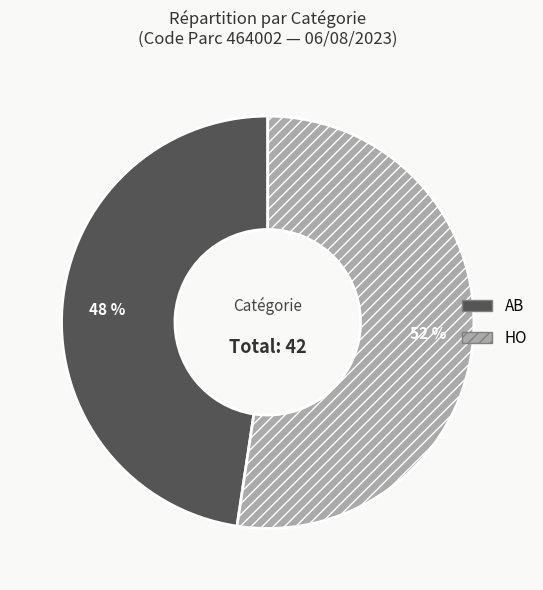

Do AB and HO together represent more than half of the pie?

Yes